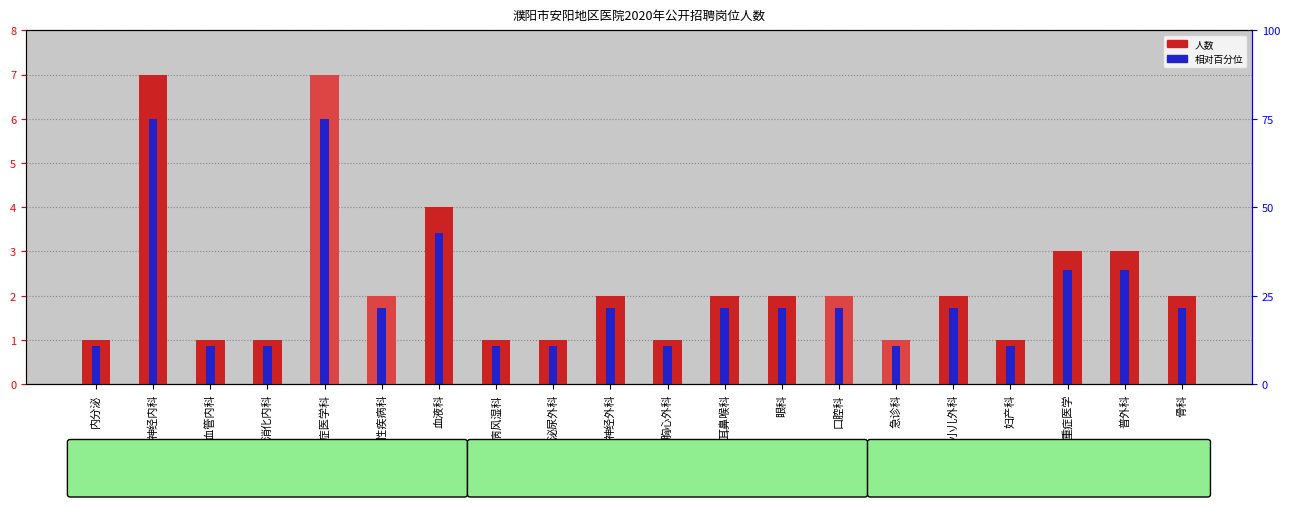

Reading left to right, transcribe all the data shown in this chart.

人数: 内分泌=1.0	神经内科=7.0	心血管内科=1.0	消化内科=1.0	呼吸与危重症医学科=7.0	感染性疾病科=2.0	血液科=4.0	肾病风湿科=1.0	泌尿外科=1.0	神经外科=2.0	胸心外科=1.0	耳鼻喉科=2.0	眼科=2.0	口腔科=2.0	急诊科=1.0	小儿外科=2.0	妇产科=1.0	重症医学=3.0	普外科=3.0	骨科=2.0
相对百分比: 内分泌=0.9	神经内科=6.0	心血管内科=0.9	消化内科=0.9	呼吸与危重症医学科=6.0	感染性疾病科=1.7	血液科=3.4	肾病风湿科=0.9	泌尿外科=0.9	神经外科=1.7	胸心外科=0.9	耳鼻喉科=1.7	眼科=1.7	口腔科=1.7	急诊科=0.9	小儿外科=1.7	妇产科=0.9	重症医学=2.6	普外科=2.6	骨科=1.7